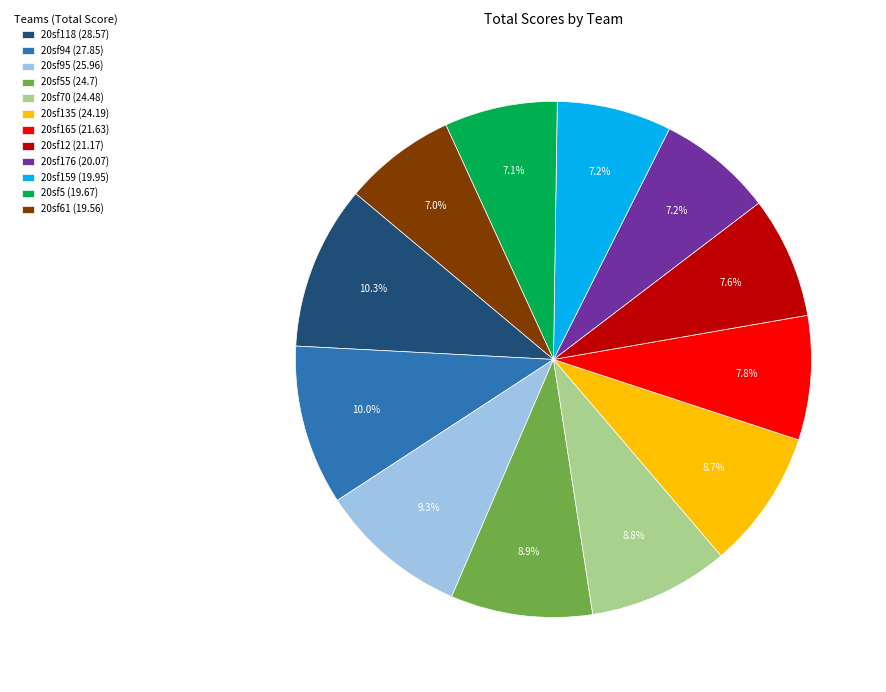

How much of the chart is everything except 20sf135 (24.19)?

91.3%